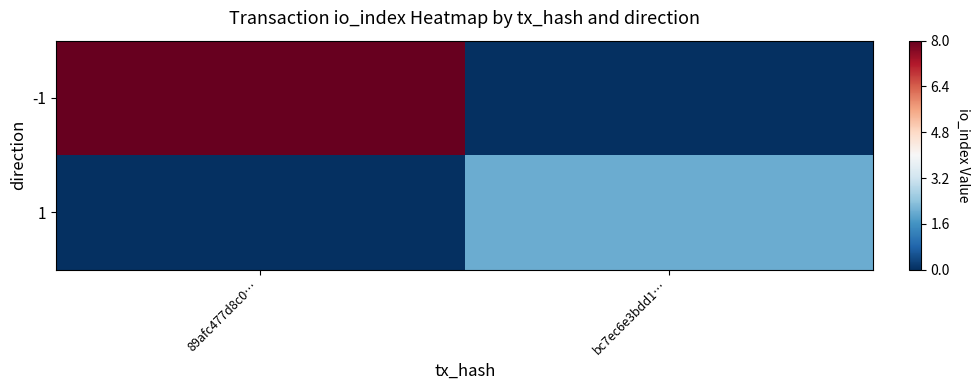

List the series in order of their overall mean, lowest first.

1, -1